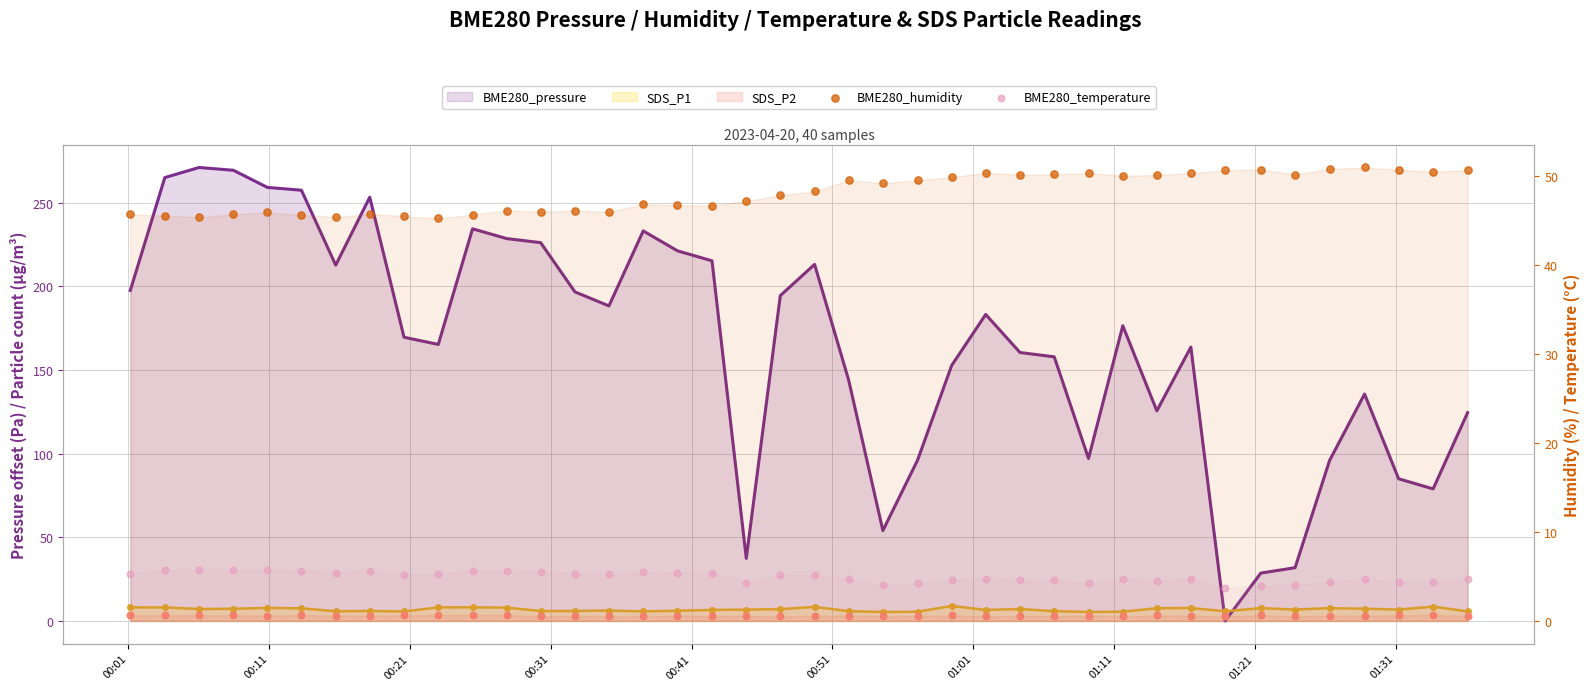

At how many categories does at least one series exceed 43?

40